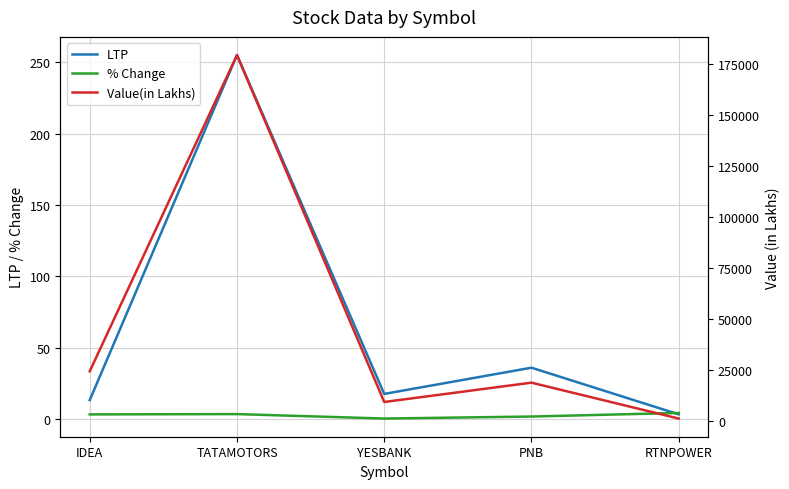

Rank the series by their maximum value, from lowest to highest.

% Change, LTP, Value(in Lakhs)